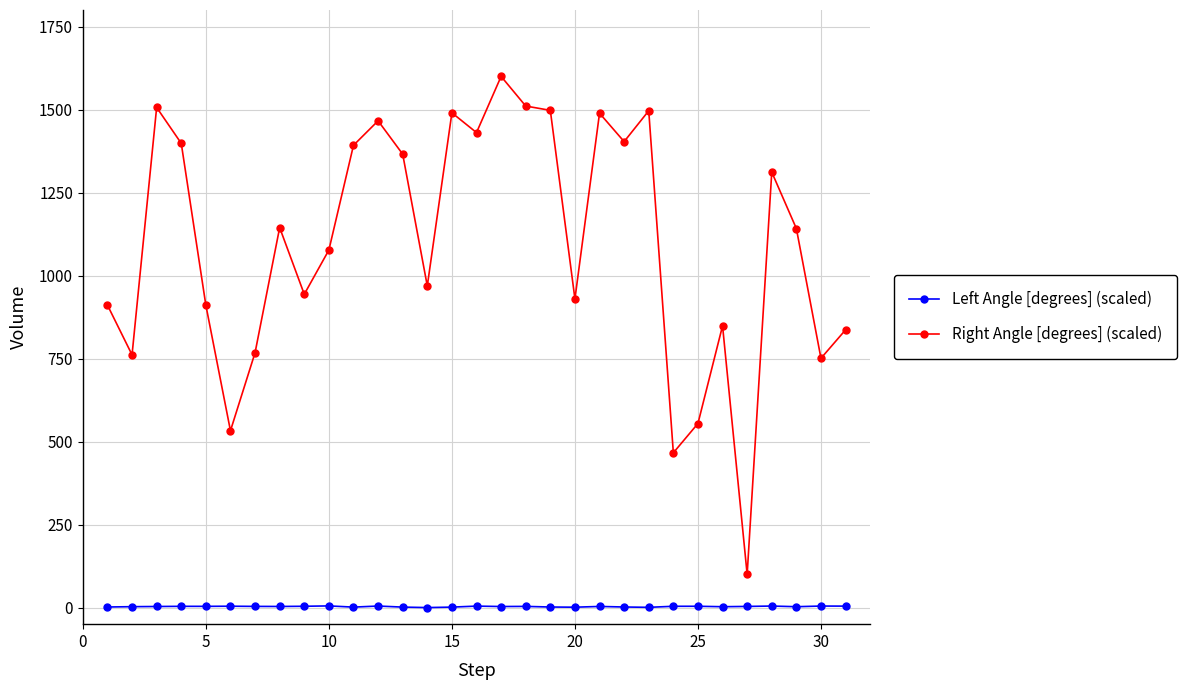

What is the average value of the Left Angle [degrees] (scaled) series?

3.0